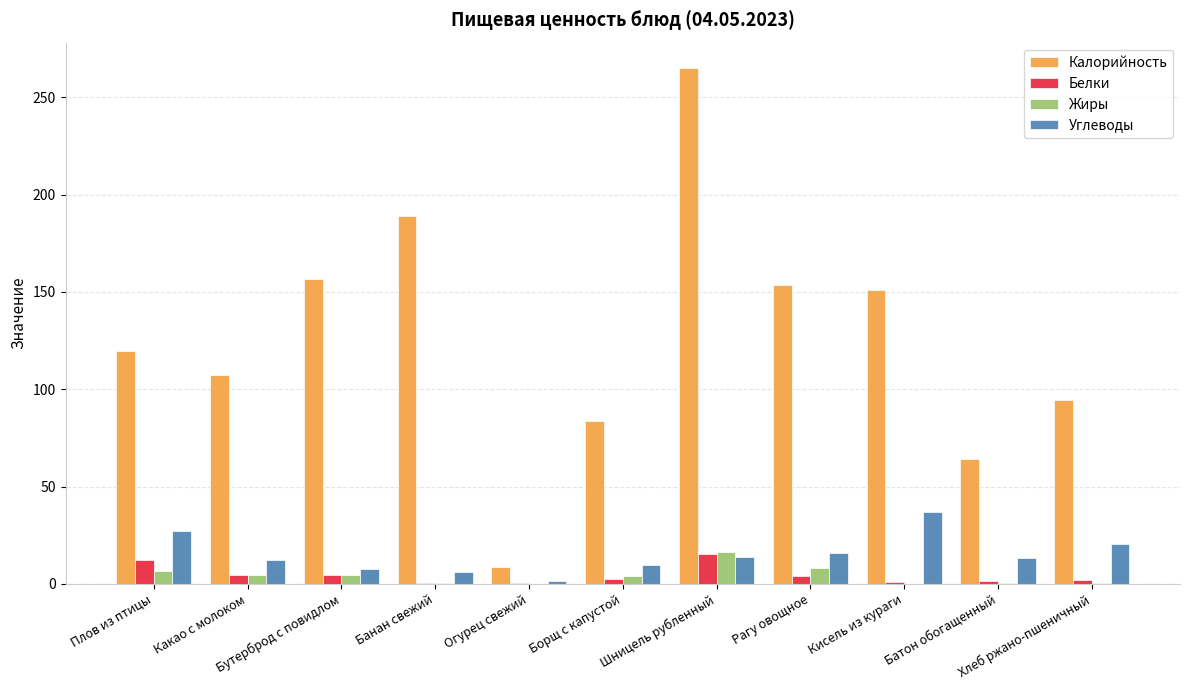

Which series has the largest total across all categories?

Калорийность